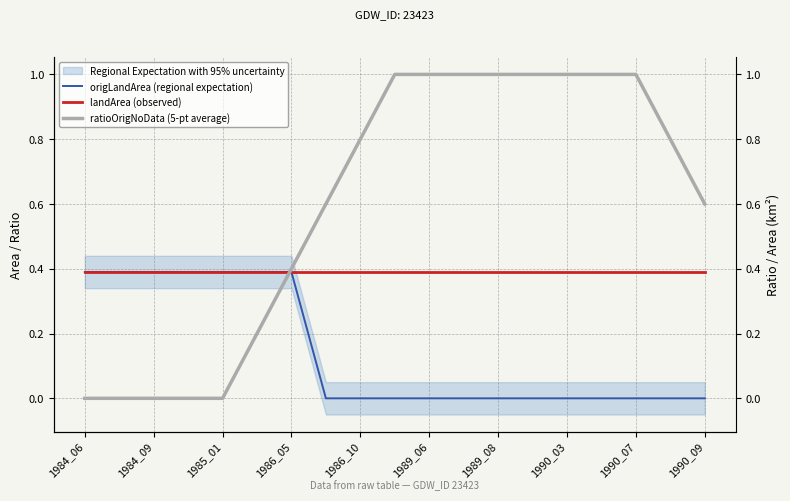

How many lines are shown in the chart?

3